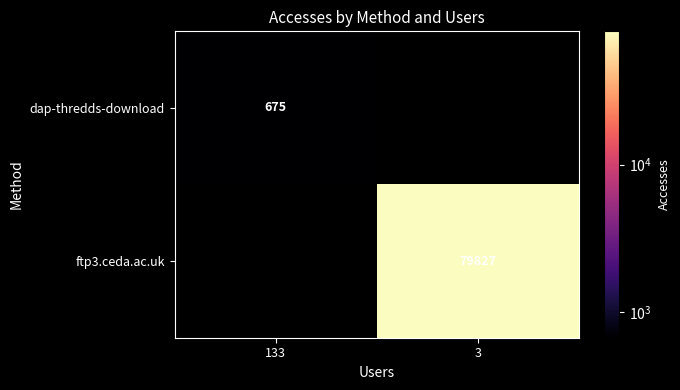

The dap-thredds-download series shows 675 at 133. True or false?

True